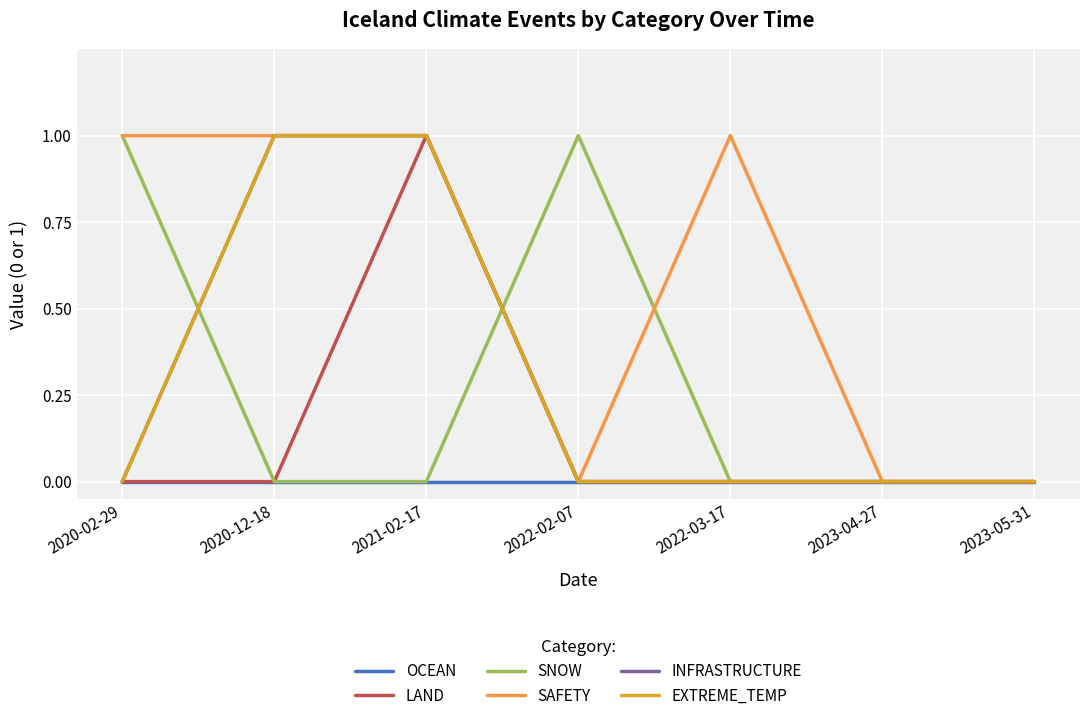

Reading right to left, extract all data points from this chart.

OCEAN: 0	0	0	0	0	0	0
LAND: 0	0	0	0	1	0	0
SNOW: 0	0	0	1	0	0	1
SAFETY: 0	0	1	0	1	1	1
INFRASTRUCTURE: 0	0	0	0	1	1	0
EXTREME_TEMP: 0	0	0	0	1	1	0